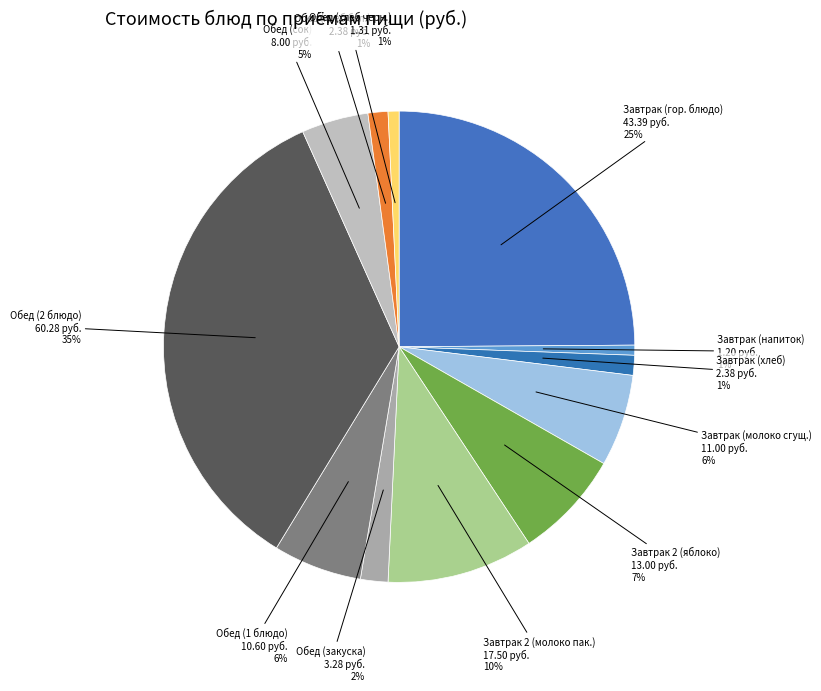

Count the number of slices in the pie.

12